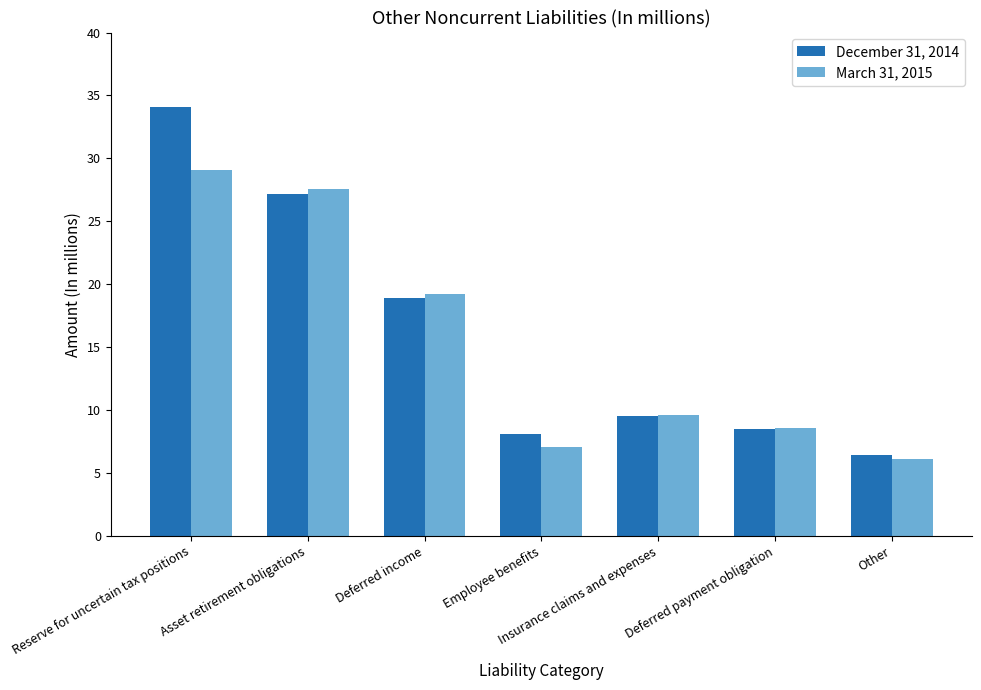

What is the maximum value shown in the chart?

34.1